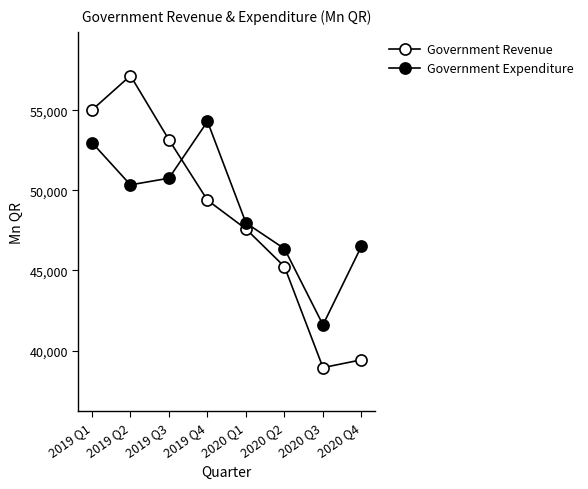

Between 2019 Q1 and 2020 Q3, which is larger?

2019 Q1